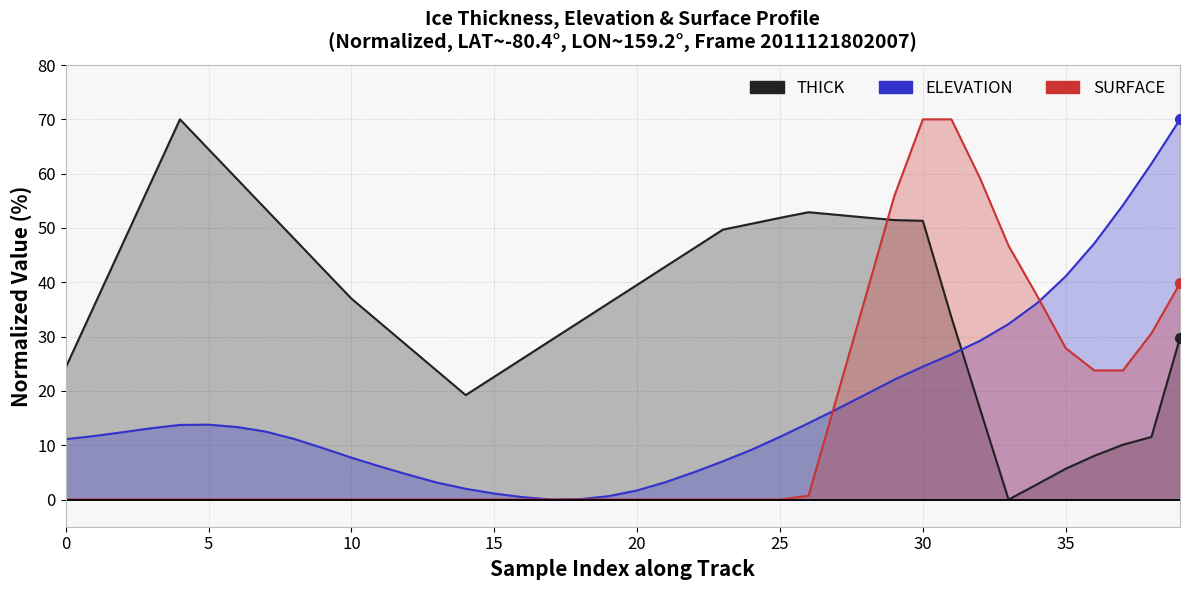

Which series has the widest spread of Y values?

THICK